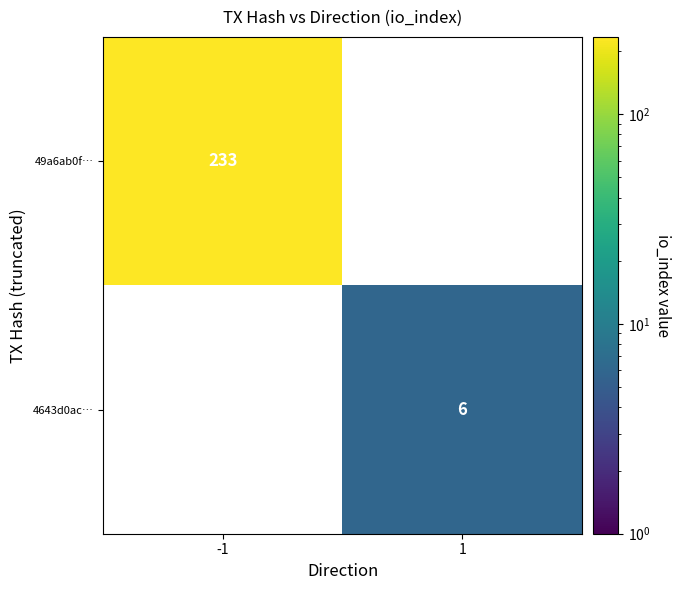

The 49a6ab0f… series shows 233 at -1. True or false?

True